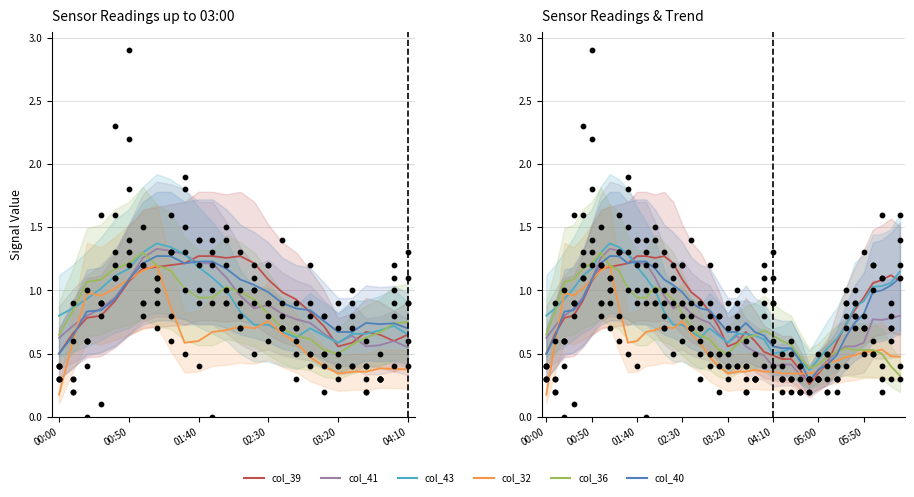

What are all the series names shown in the legend?

col_39, col_41, col_43, col_32, col_36, col_40